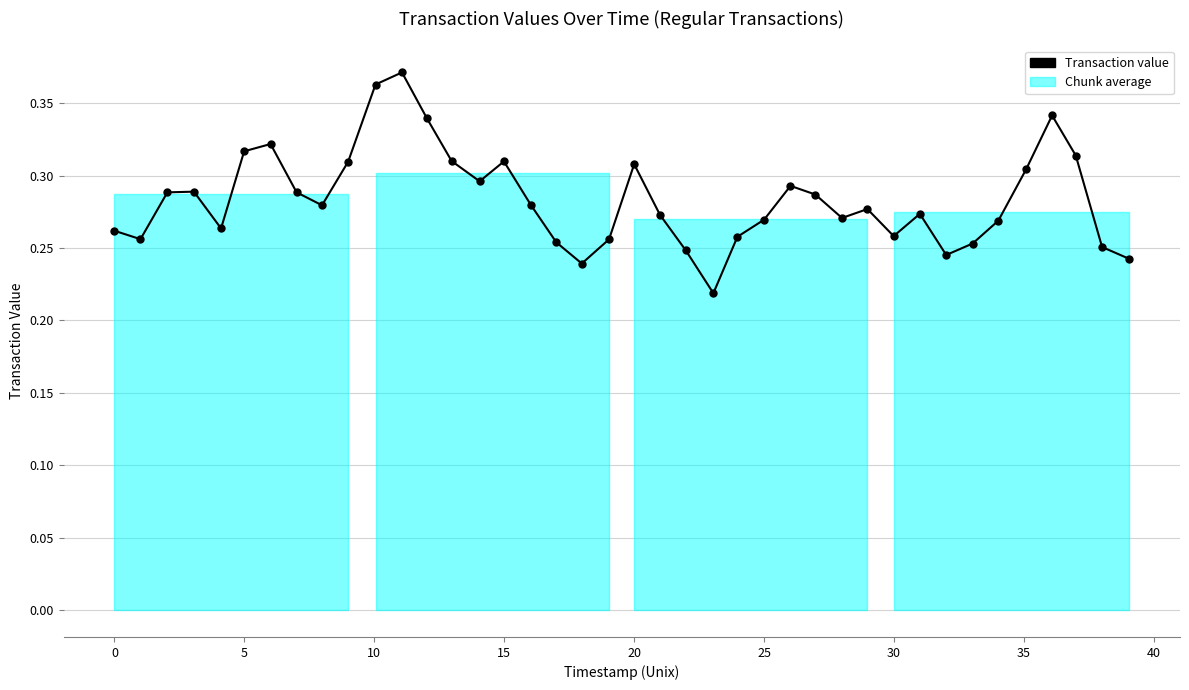

How many values are between 0 and 1?

40